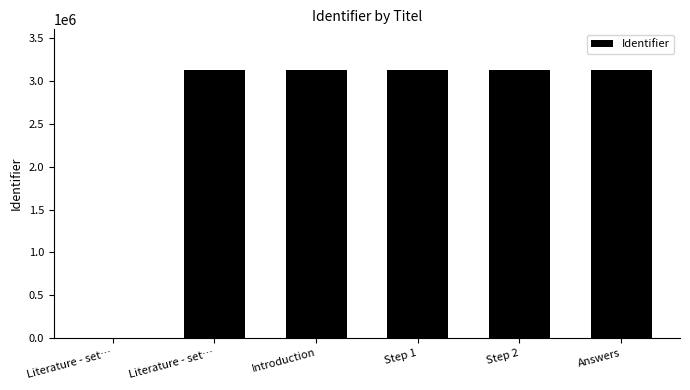

True or false: the data shows 0 at Literature - set….

True